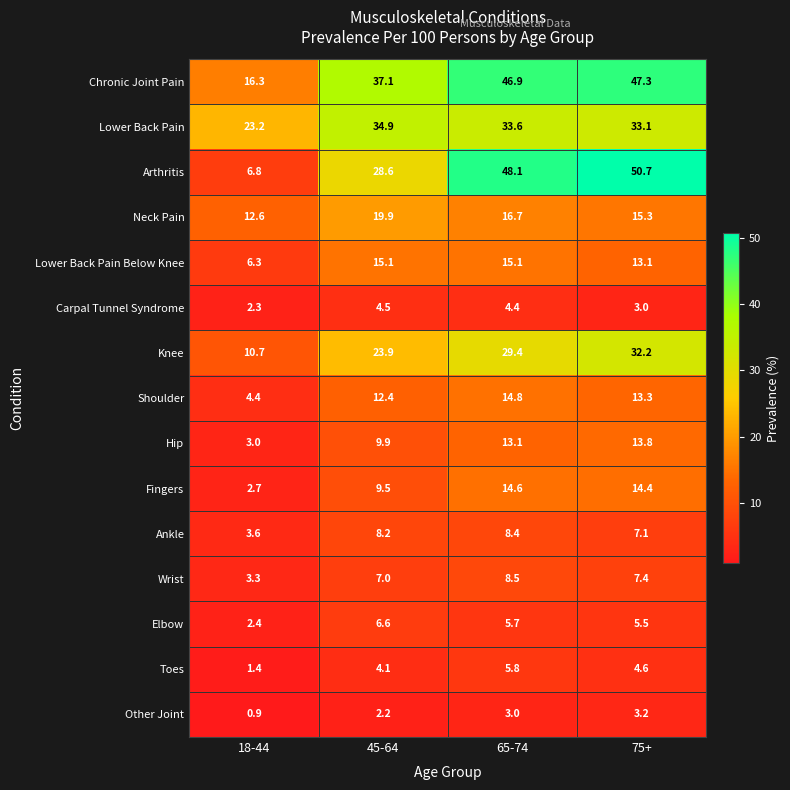

Which label corresponds to the largest value in the chart?

75+